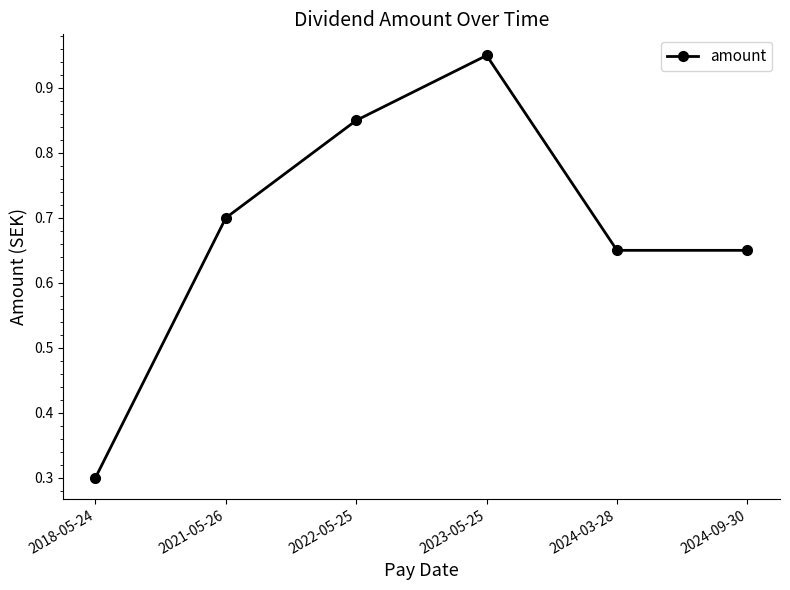

Between 2018-05-24 and 2024-09-30, which is larger?

2024-09-30